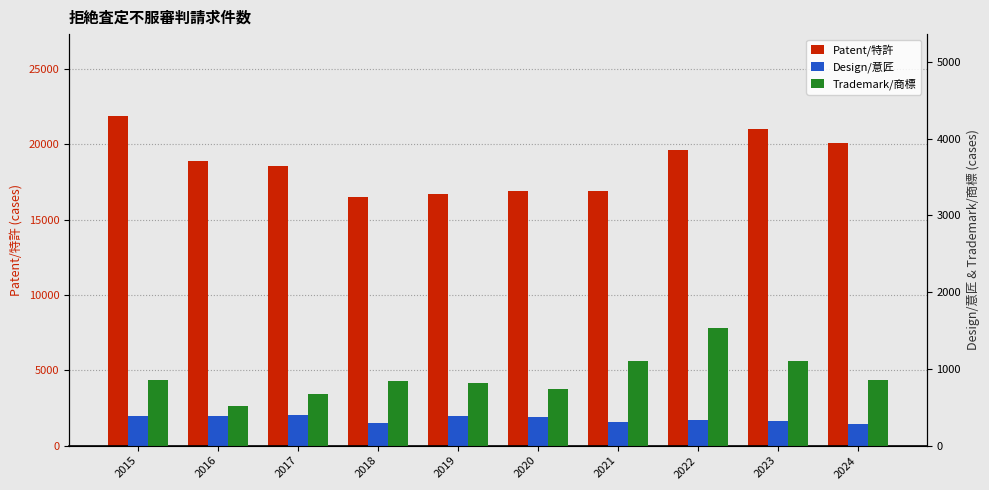

Reading right to left, list all the values displayed in this chart.

Patent/特許: 20069	21047	19647	16894	16899	16699	16536	18591	18898	21860
Design/意匠: 280	327	340	314	367	389	293	400	384	391
Trademark/商標: 855	1107	1532	1107	742	811	838	672	514	855